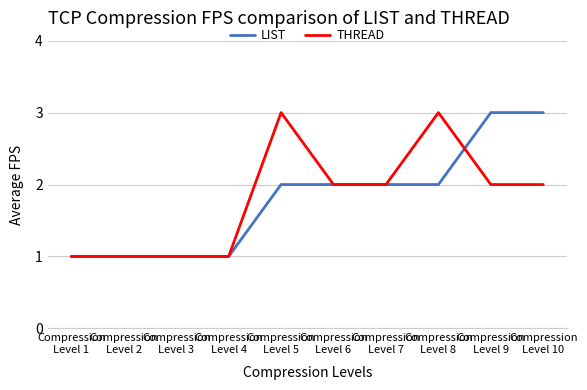

Reading left to right, list all the values displayed in this chart.

LIST: 1	1	1	1	2	2	2	2	3	3
THREAD: 1	1	1	1	3	2	2	3	2	2